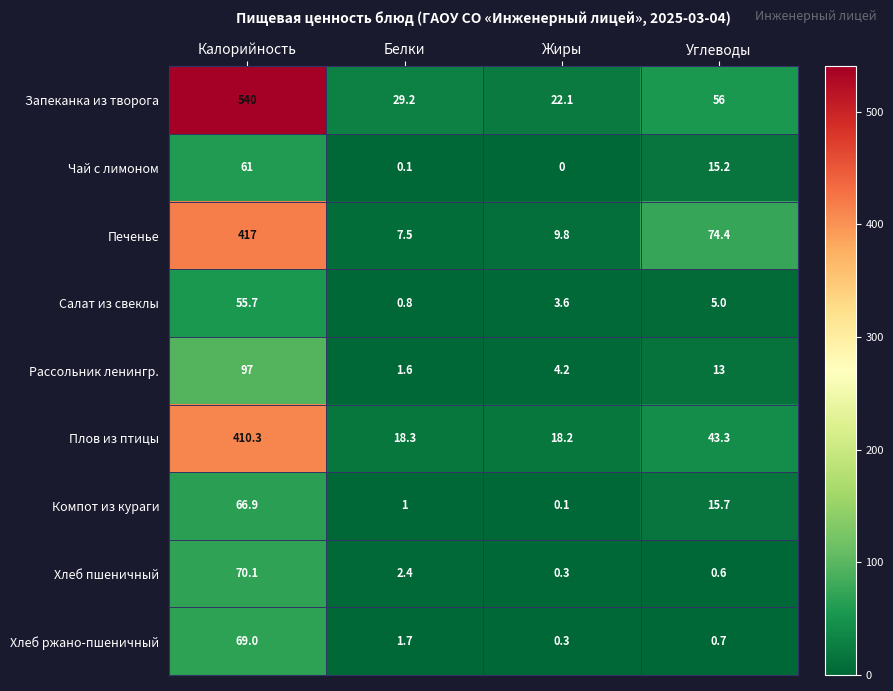

Which series has the widest spread of values?

Запеканка из творога